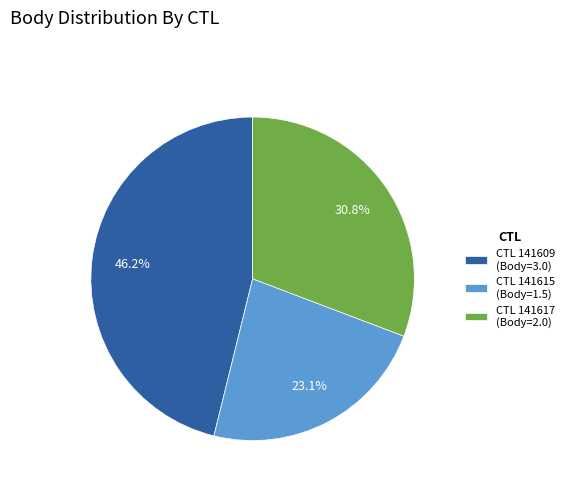

Is there a majority slice in this chart?

No